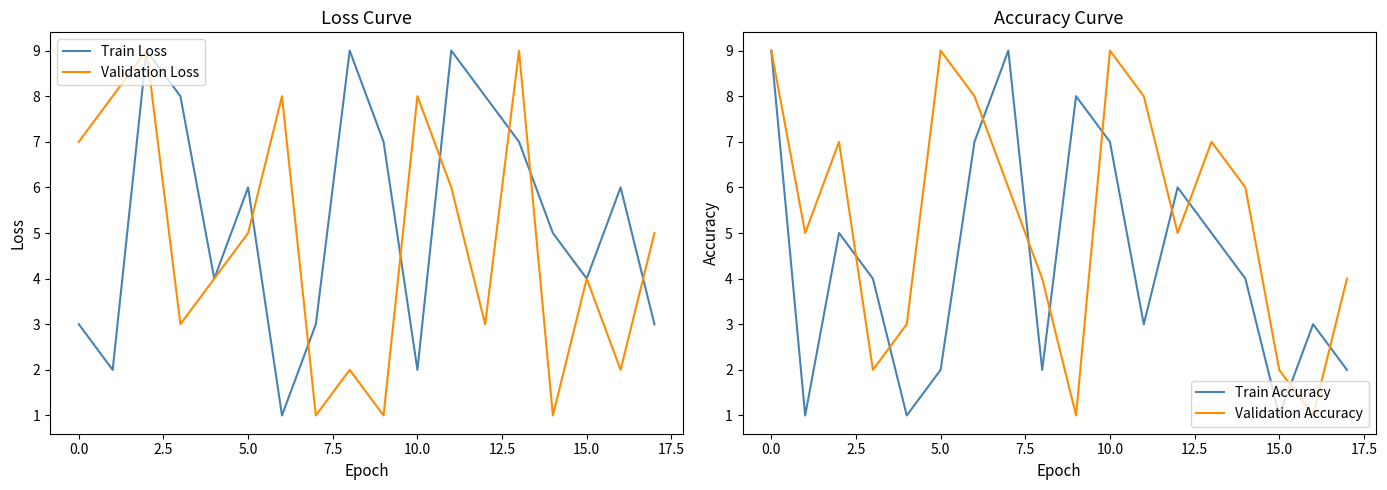

What is the difference between the maximum and minimum values in the Validation Accuracy series?

8